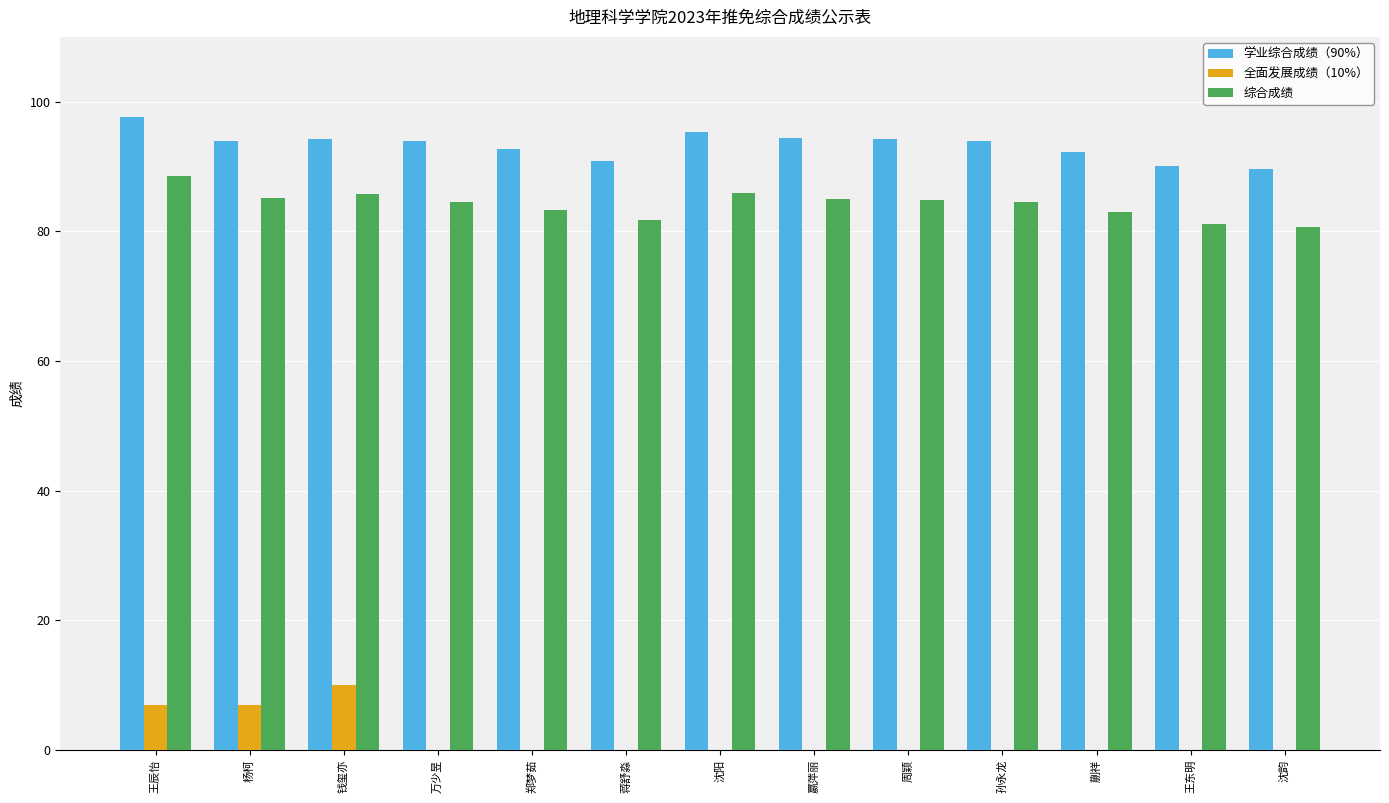

How many distinct data groups are displayed?

3